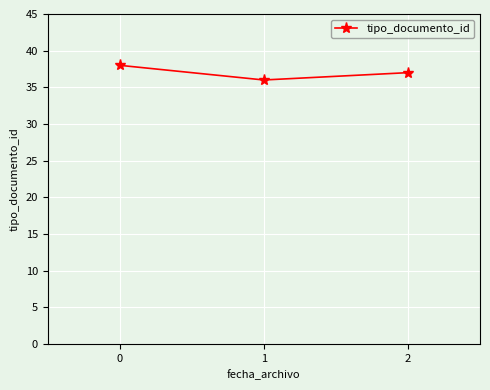

The value at 2 is 37. True or false?

True